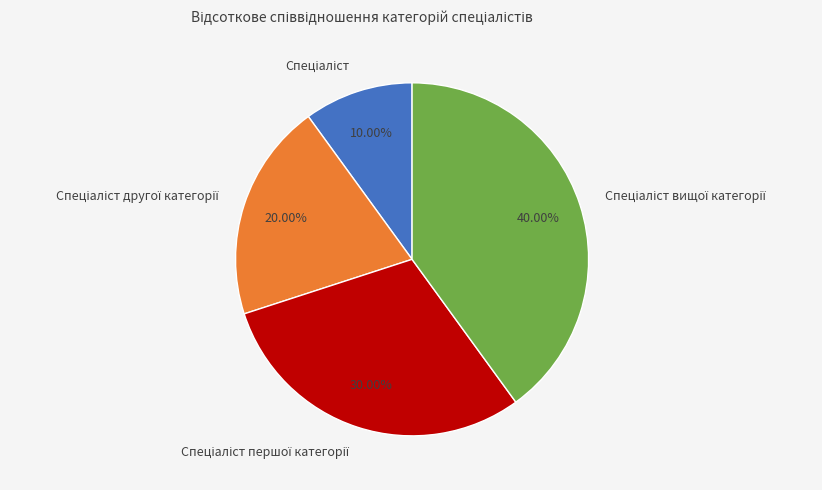

Is there any slice that represents more than half of the pie?

No